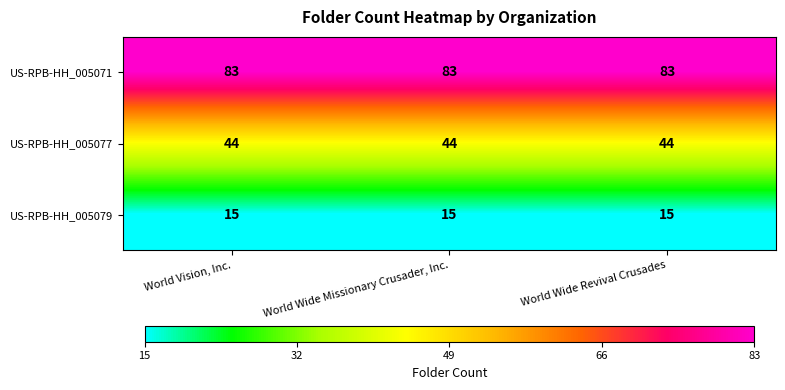

What is the difference between the highest and lowest values at World Wide Missionary Crusader, Inc.?

68